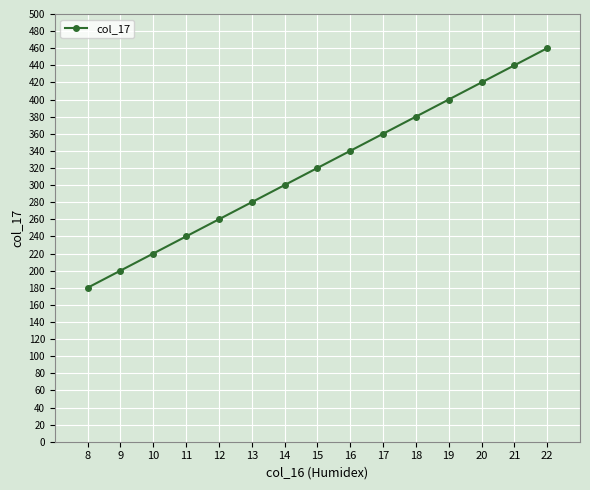

What is the sum of all values?

4800